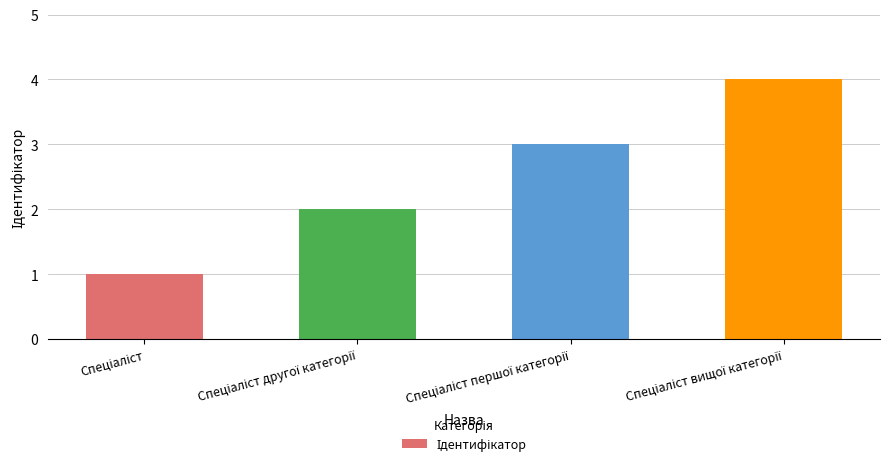

What is the smallest value displayed?

1